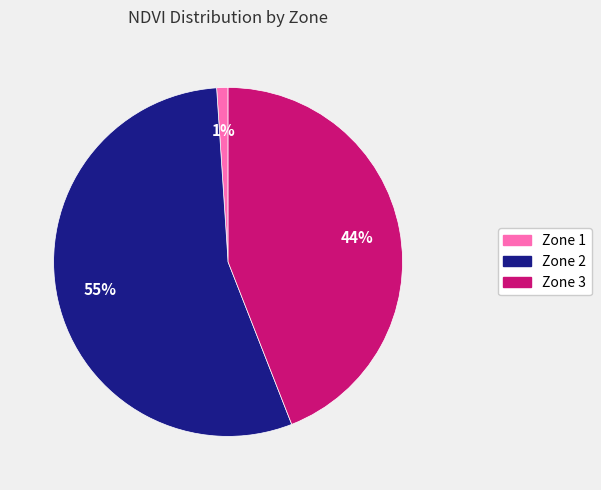

Do Zone 2 and Zone 1 together represent more than half of the pie?

Yes